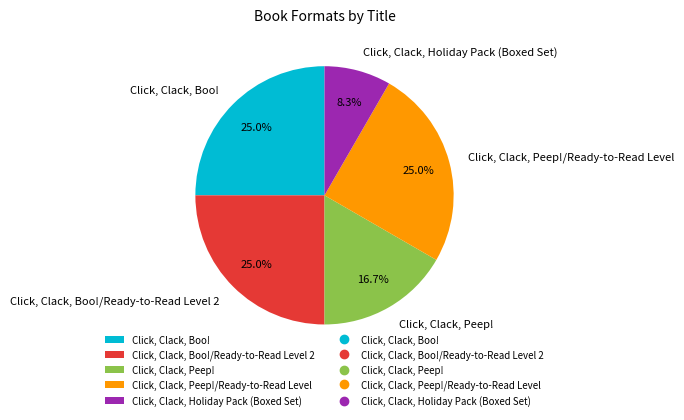

Is Click, Clack, Boo! the majority of the pie?

No